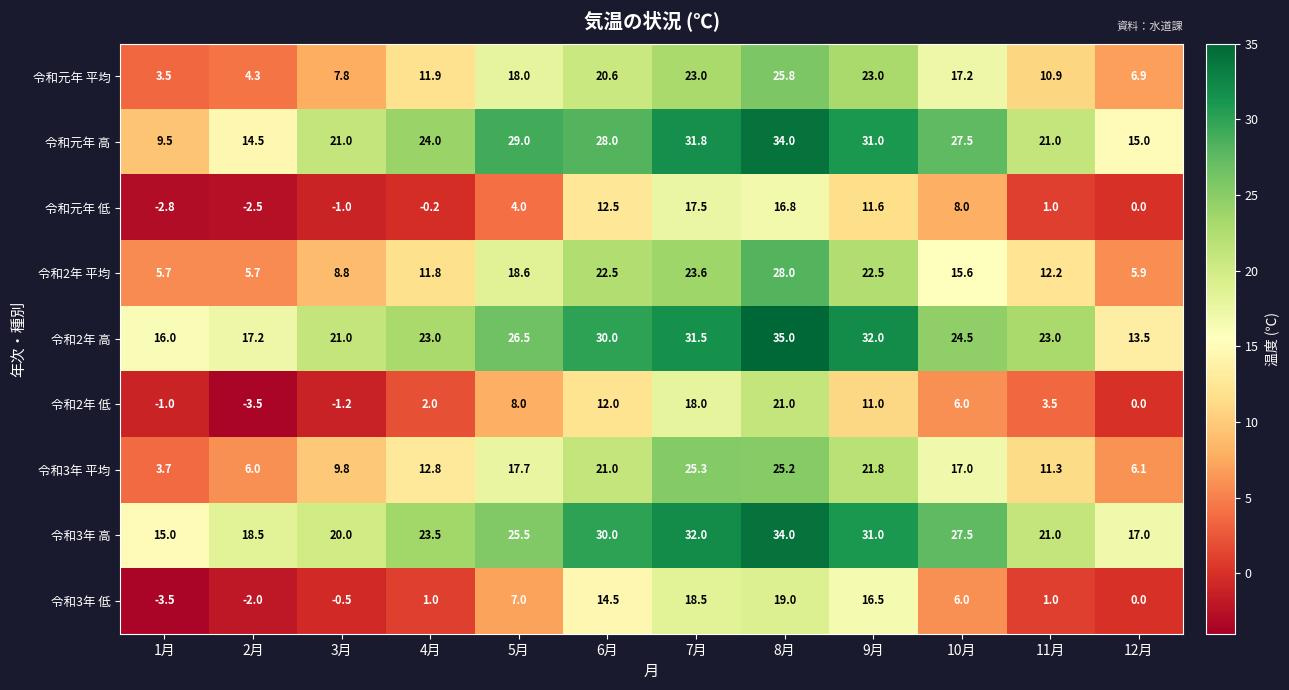

Is it true that 令和3年 低 equals 7.0 at 5月?

True